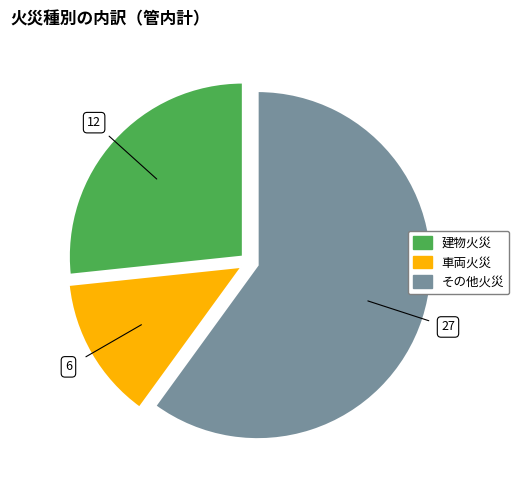

Is there a majority slice in this chart?

Yes